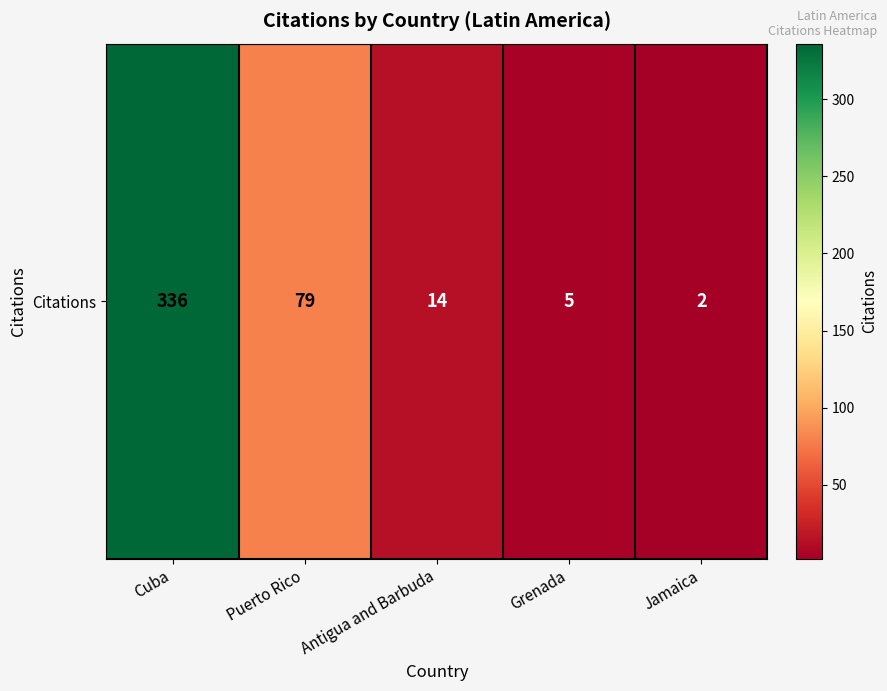

List the labels in order of value, largest first.

Cuba, Puerto Rico, Antigua and Barbuda, Grenada, Jamaica